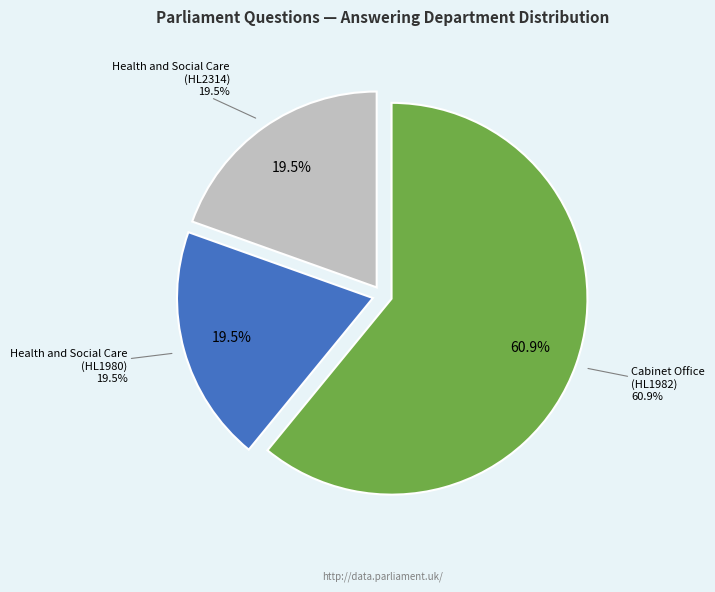

To the nearest percent, what portion does Cabinet Office (HL1982) represent?

61%